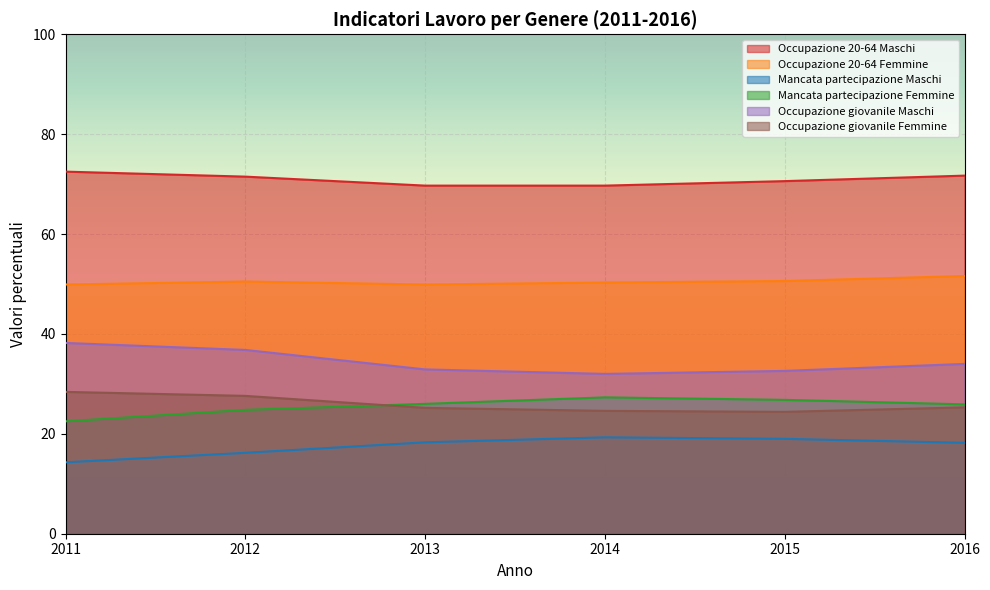

What is the sum of all Occupazione giovanile Femmine values?

155.5